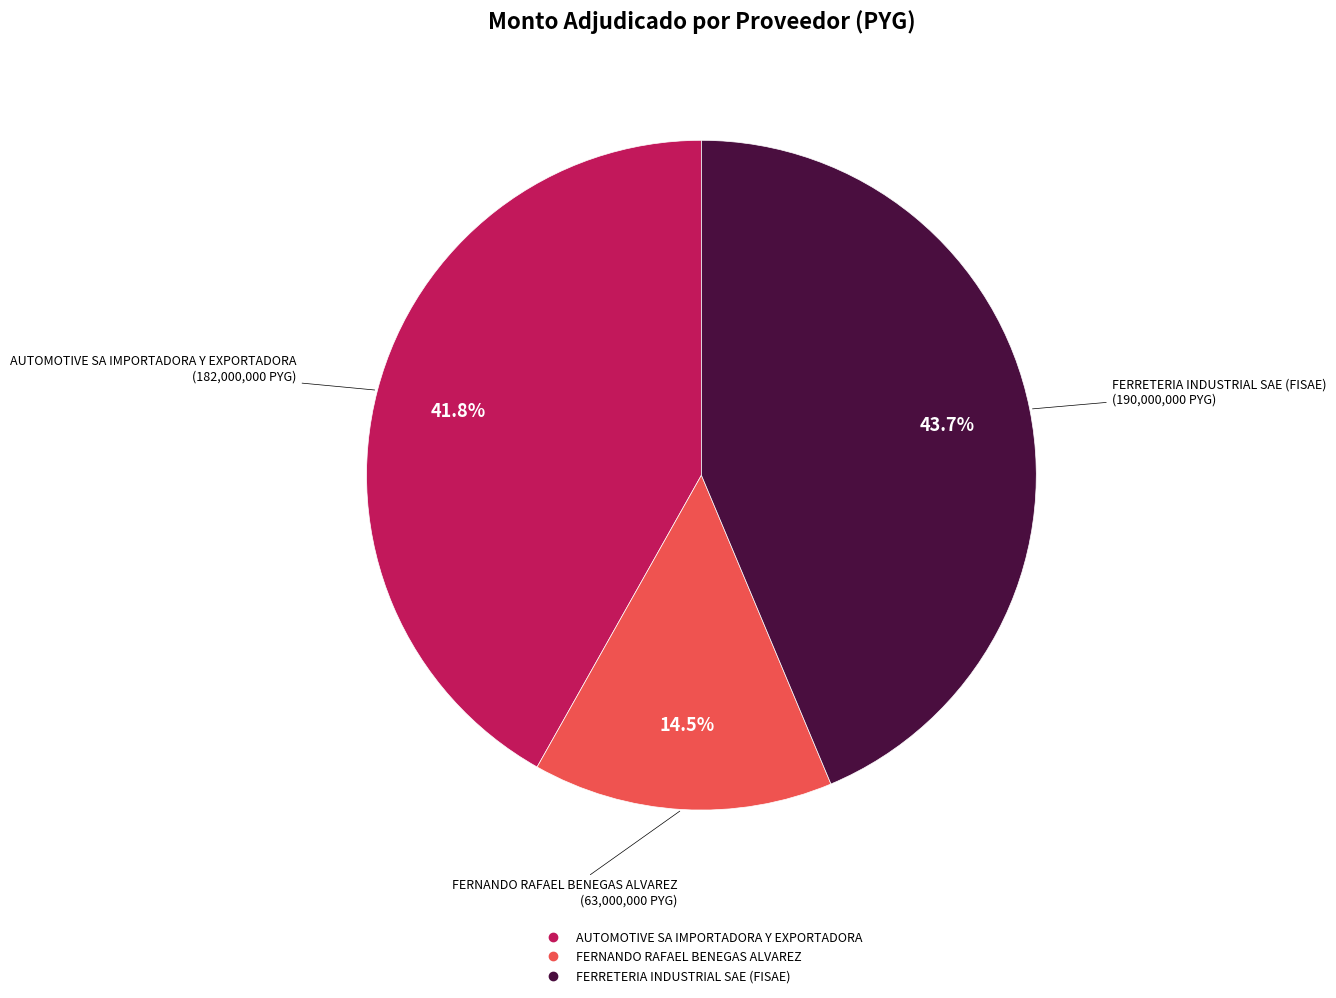

Count the number of slices in the pie.

3